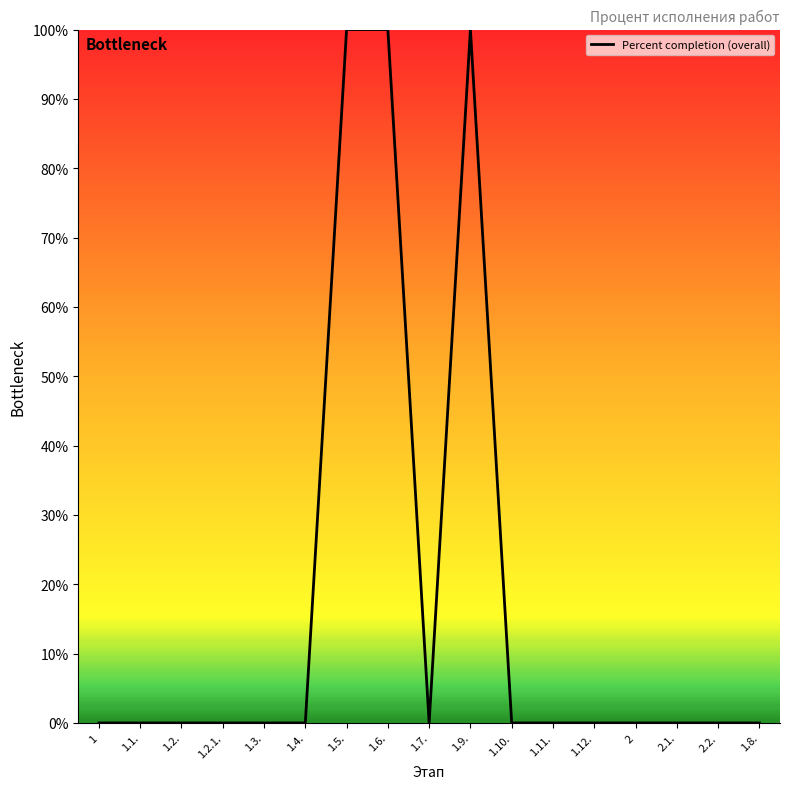

Which has a higher value, 1.1. or 1.5.?

1.5.